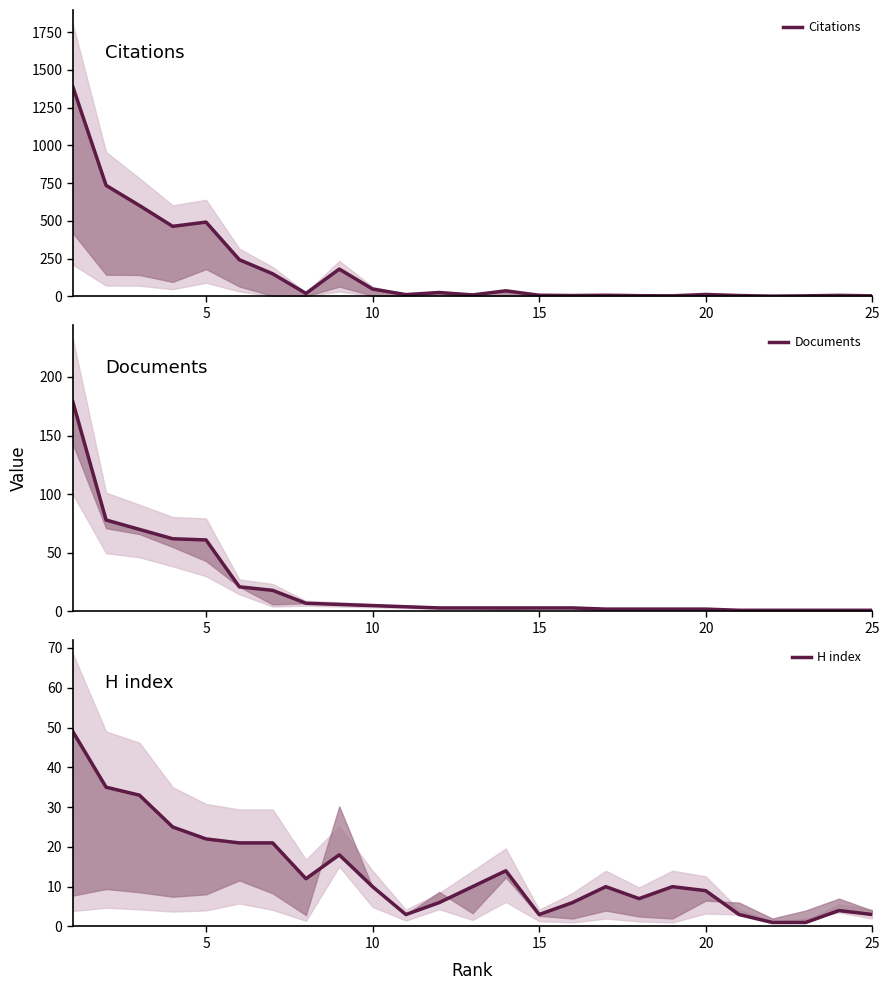

Does the chart display data point markers on the line(s)?

No